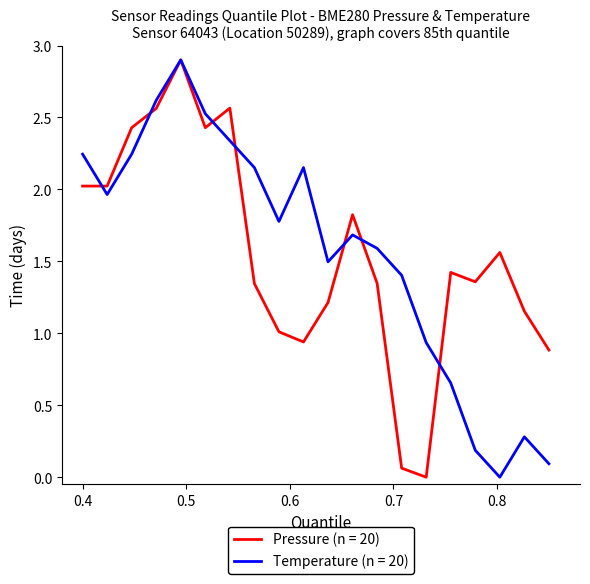

What is the maximum value shown in the chart?

2.9